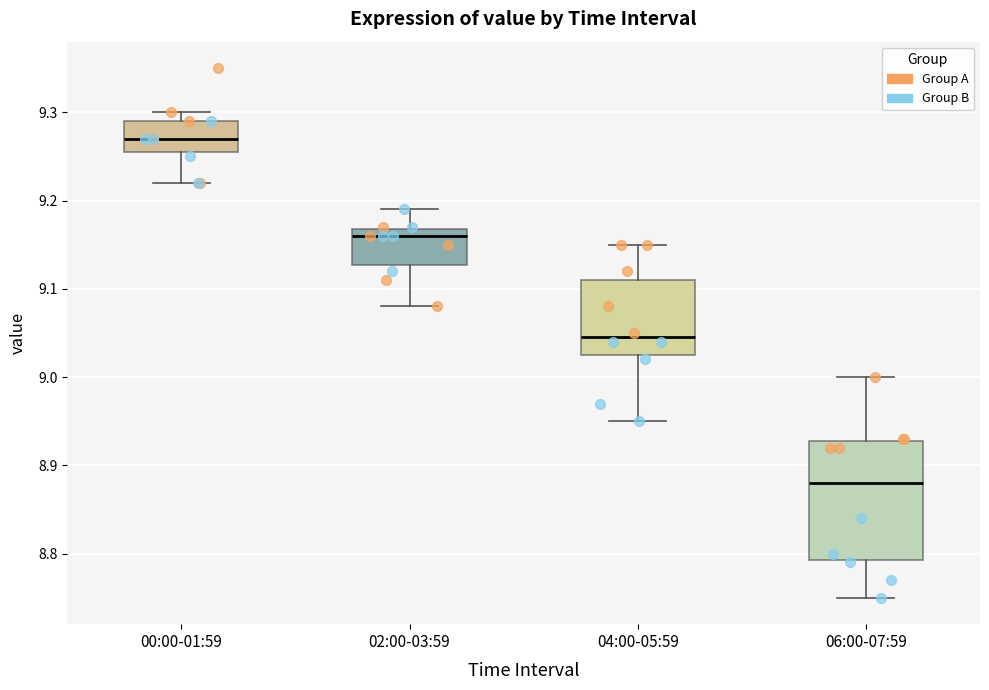

Where is the upper edge of the box for 02:00-03:59 on the y-axis? The values are not printed on the chart, so give them approximately, as read against the axis.

9.17